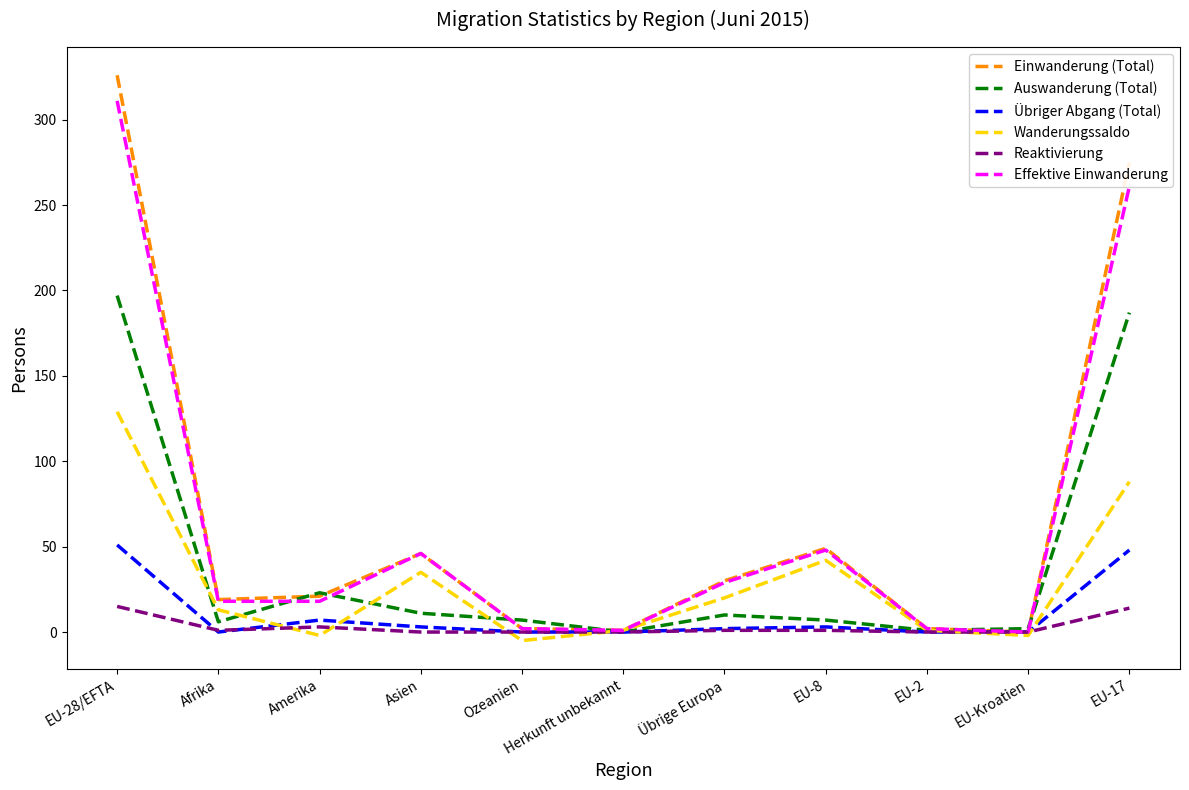

What position from the right is EU-28/EFTA?

11